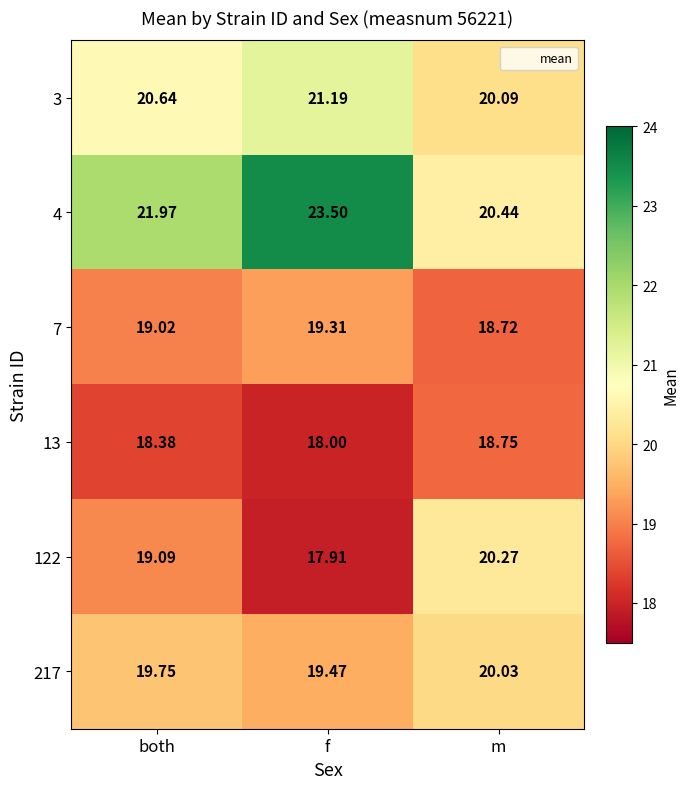

At which label does 122 first exceed 19?

both